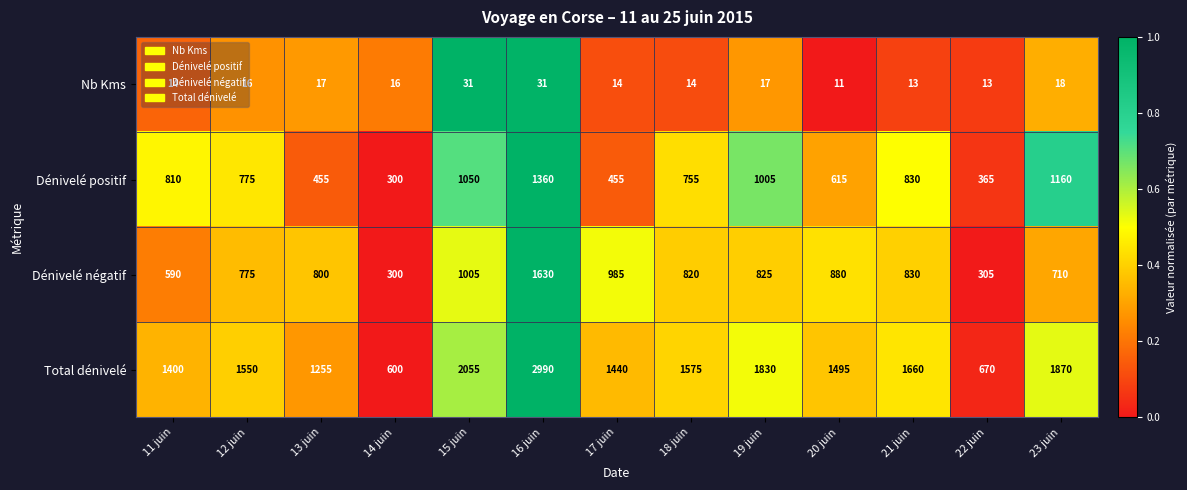

List the series in order of their peak value, lowest first.

Nb Kms, Dénivelé positif, Dénivelé négatif, Total dénivelé